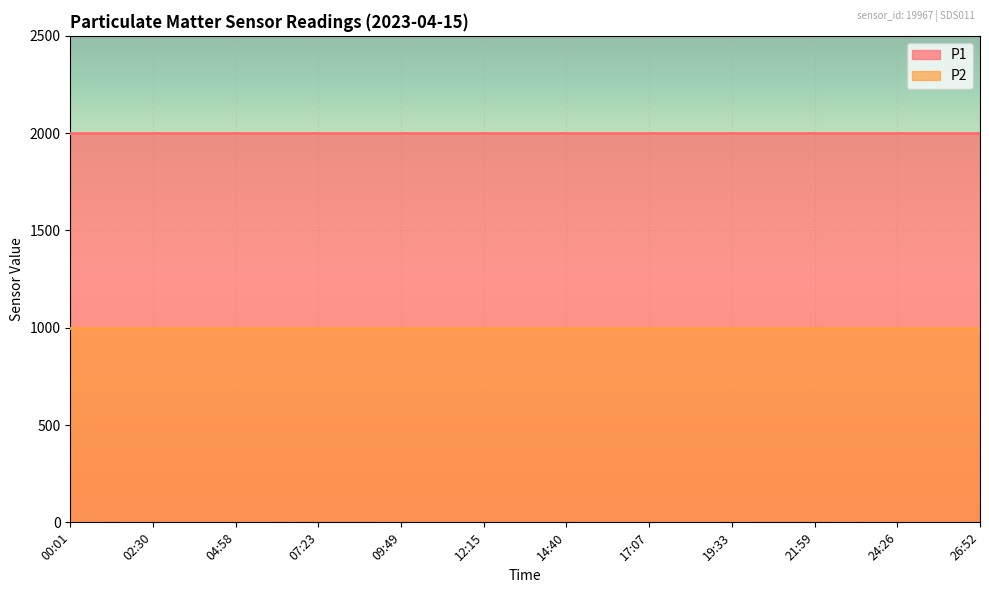

Rank the series by their maximum value, from lowest to highest.

P2, P1